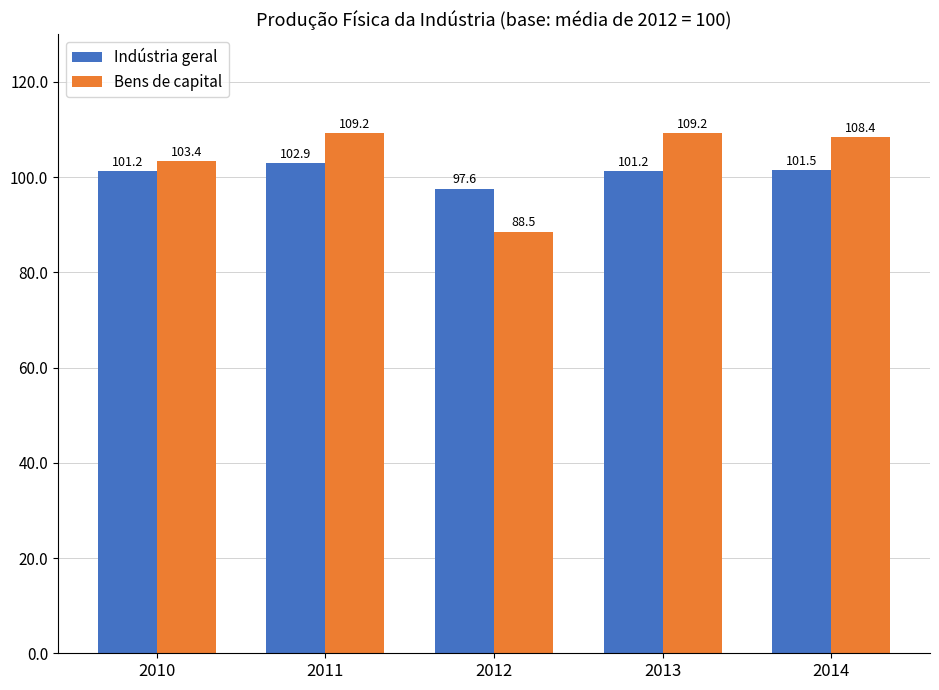

Count the number of categories in the chart.

5